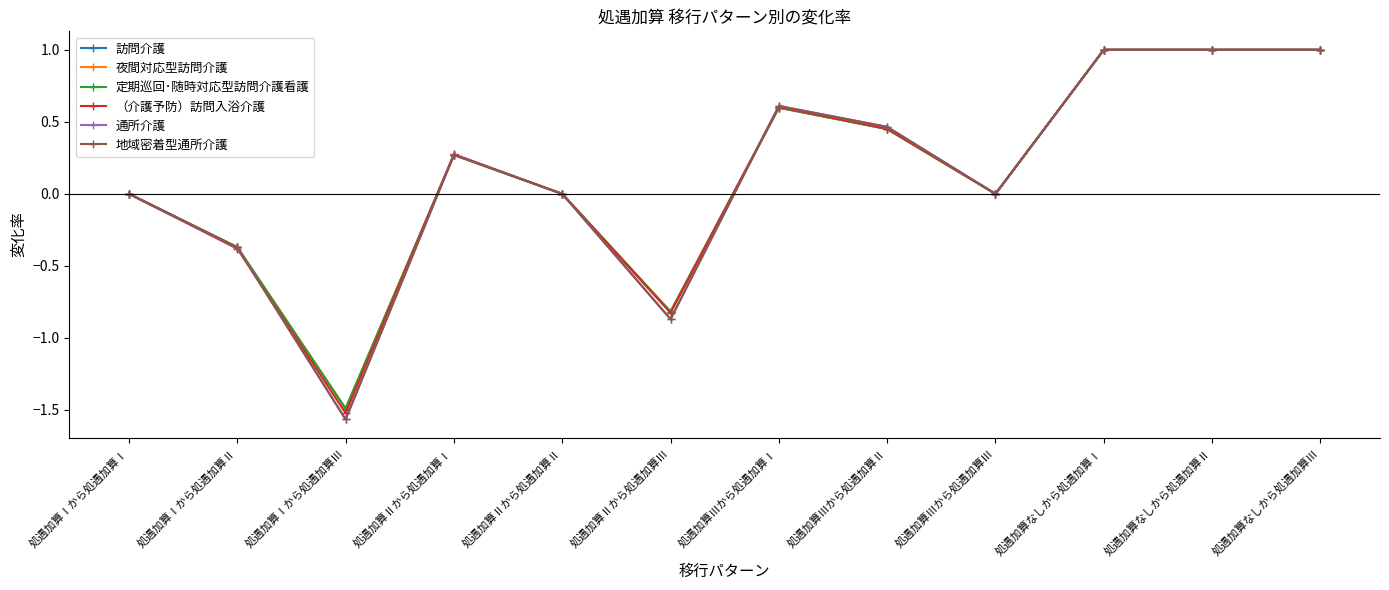

Which series has the widest spread of values?

通所介護